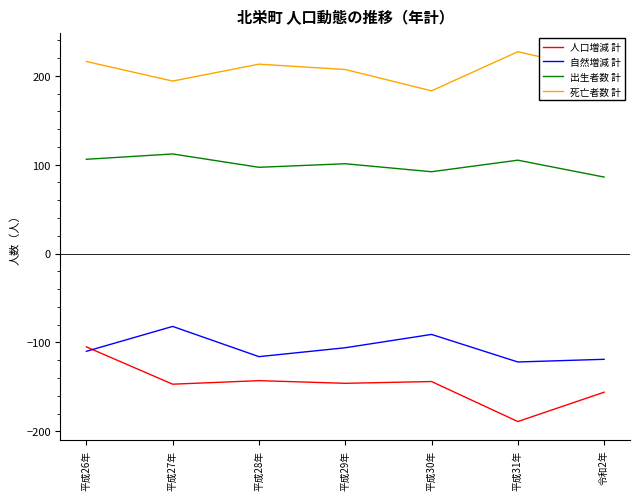

True or false: 人口増減 計 has a value of -277 at 令和2年.

False